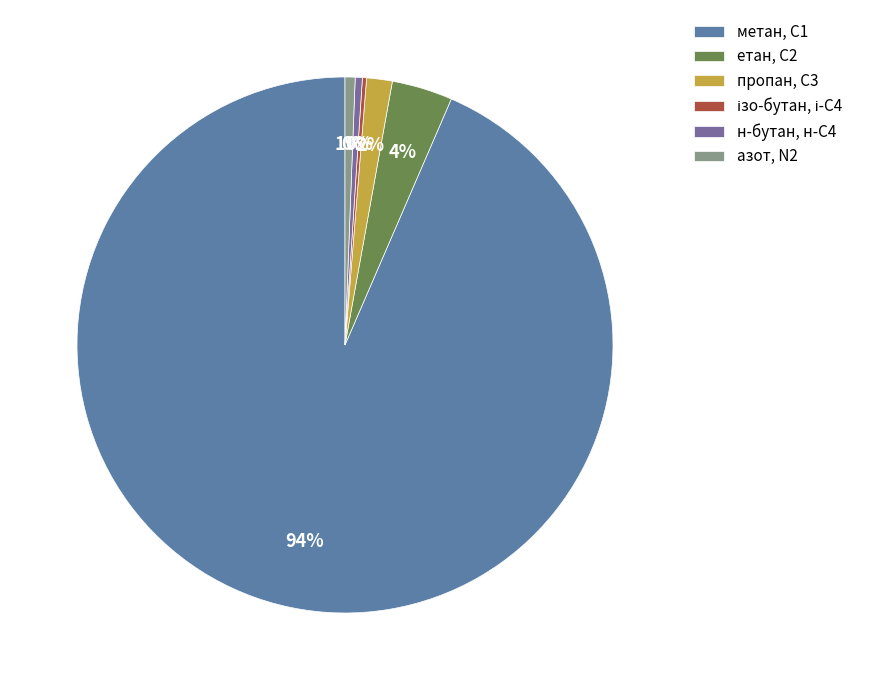

To the nearest percent, what is the difference between the етан, С2 and азот, N2 slice percentages?

3%